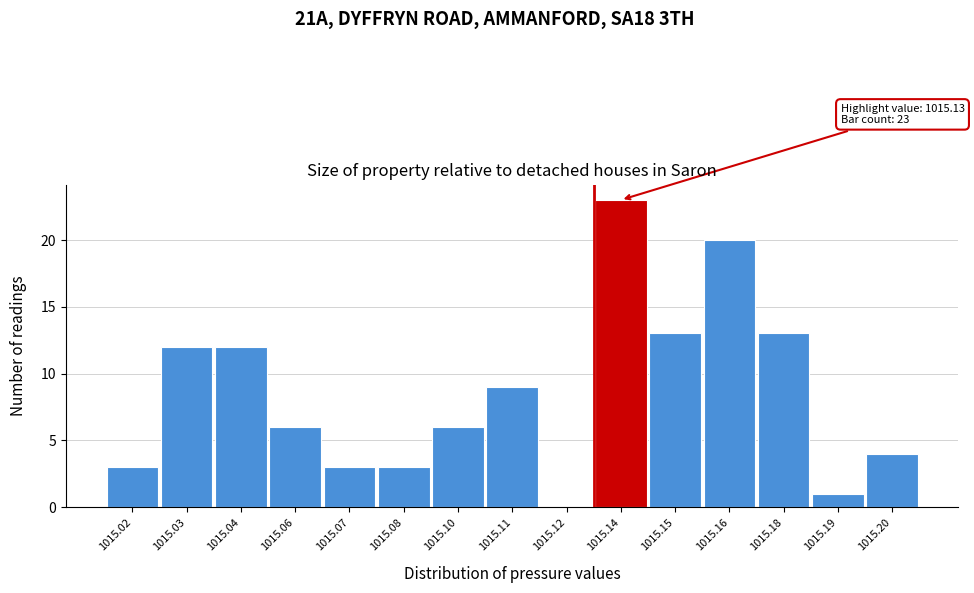

Reading right to left, what are all the values shown in this chart?

1015.20=4	1015.19=1	1015.18=13	1015.16=20	1015.15=13	1015.14=23	1015.12=0	1015.11=9	1015.10=6	1015.08=3	1015.07=3	1015.06=6	1015.04=12	1015.03=12	1015.02=3